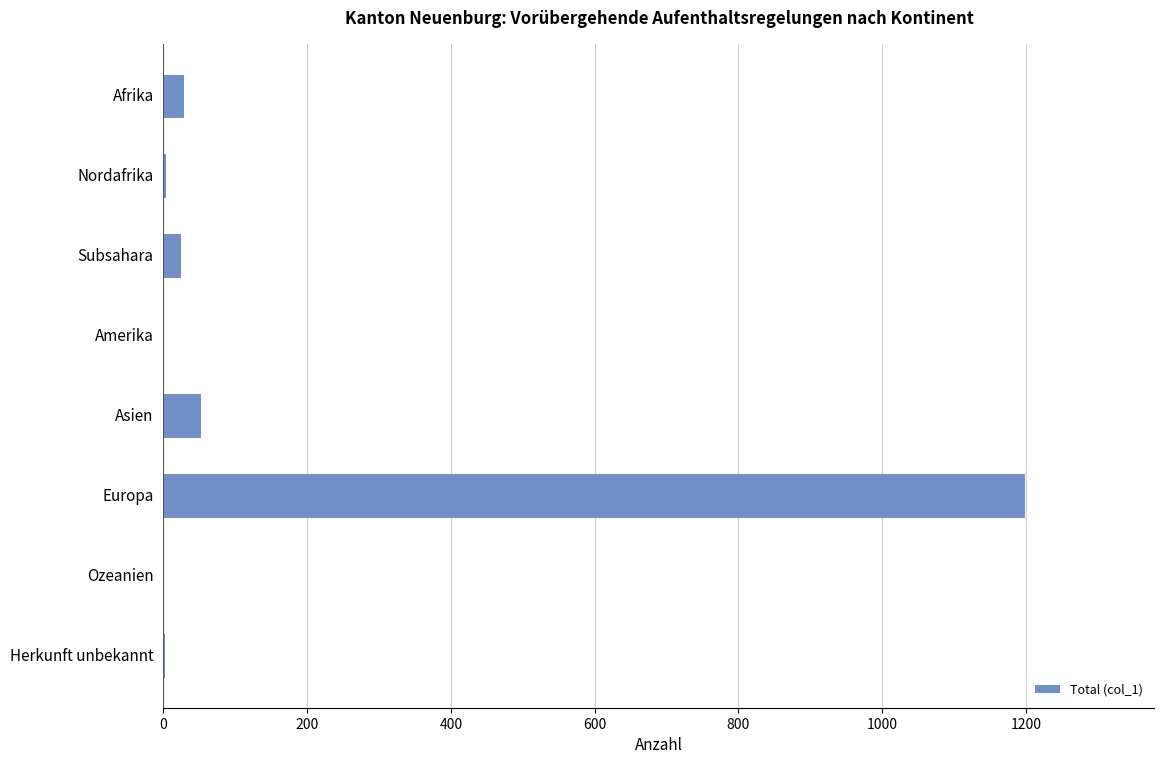

The value at Europa is 254. True or false?

False